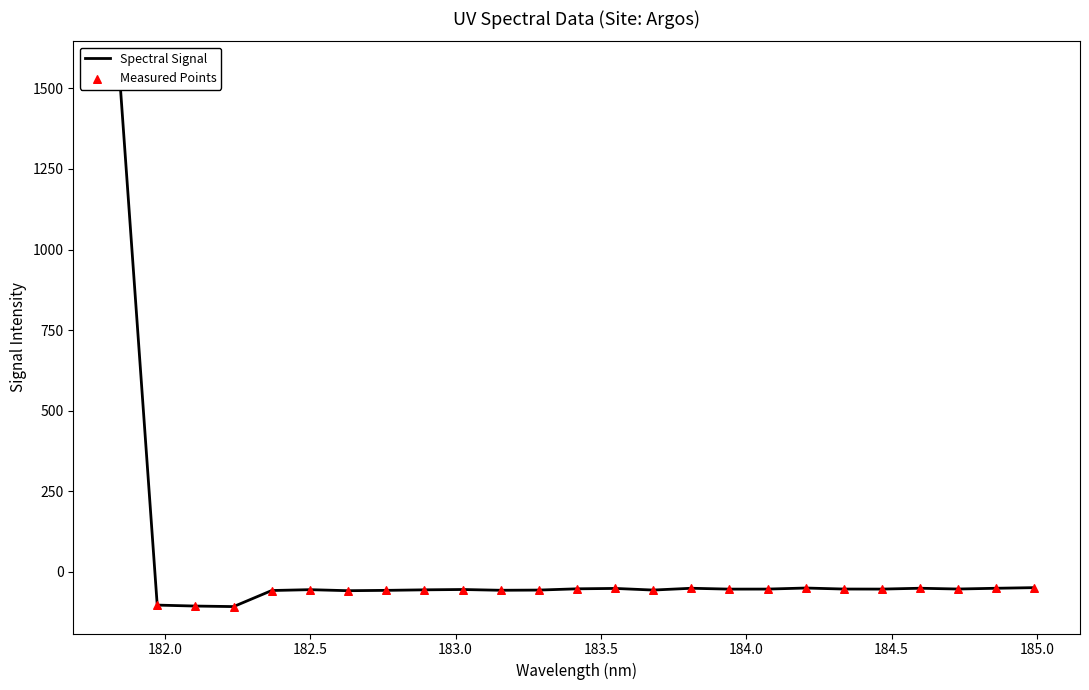

Which series has the largest total across all categories?

Spectral Signal